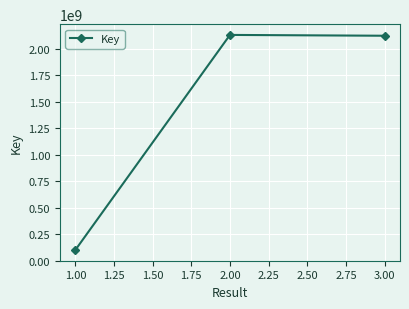

How many lines are shown in the chart?

1